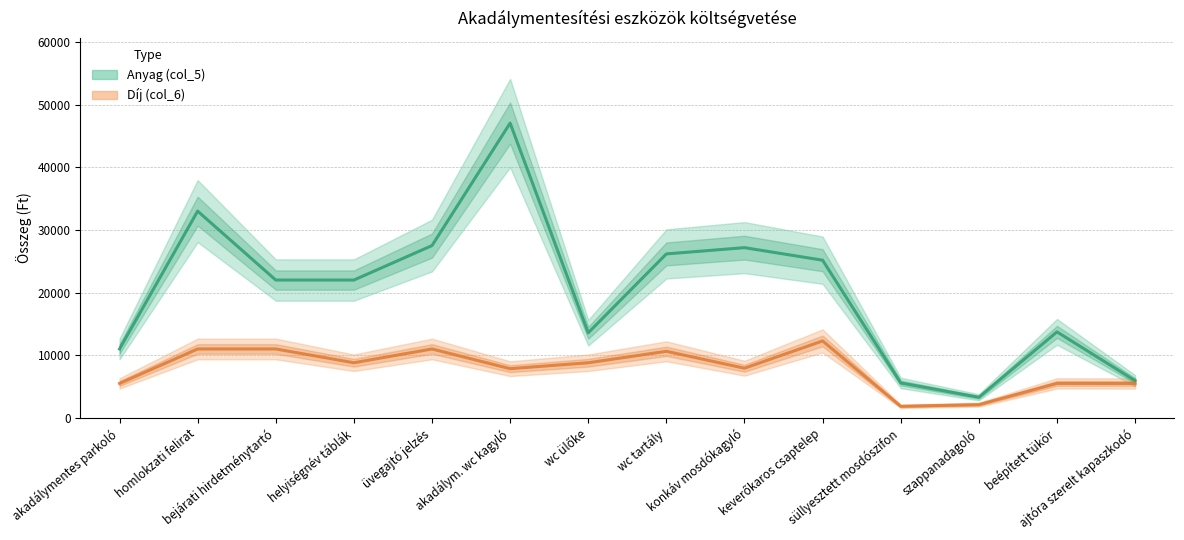

How many categories are shown in the chart?

14